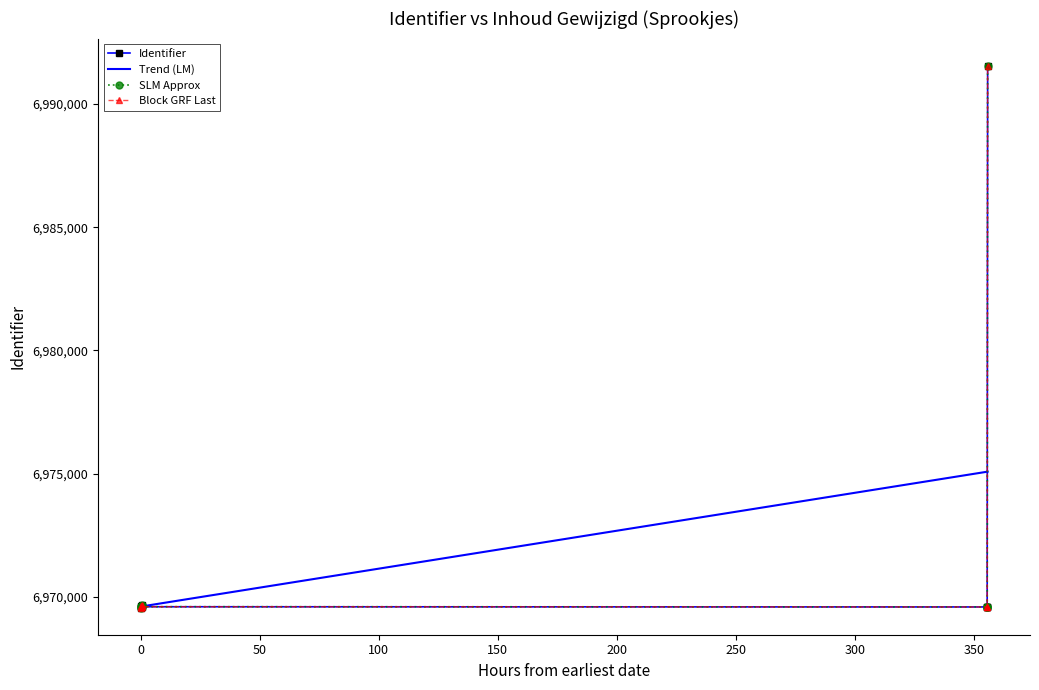

True or false: the data has more than 0 interior local peaks.

True